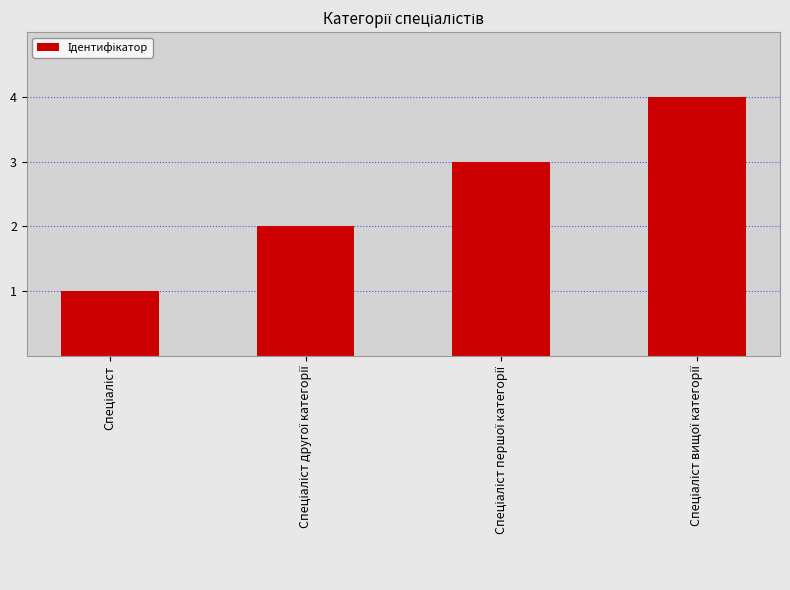

What is the maximum value shown in the chart?

4